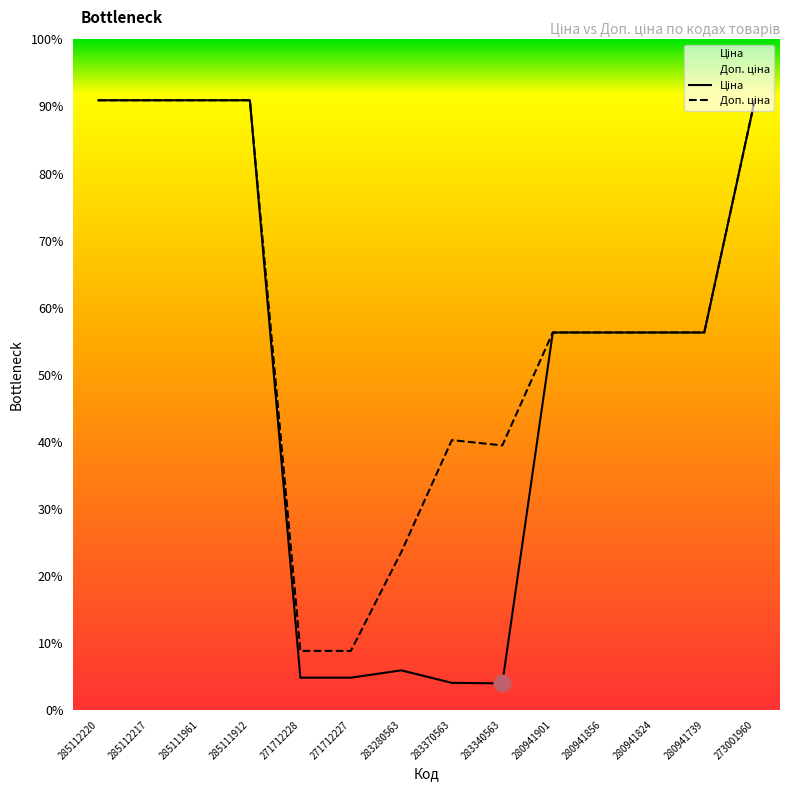

What is the label of the 6th point from the left?

271712227